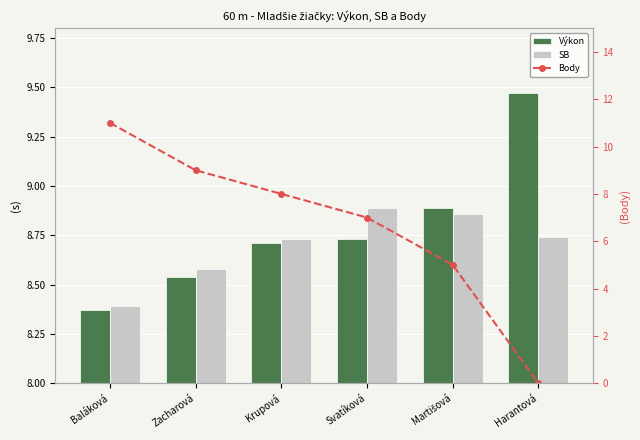

Which series has the largest total across all categories?

Výkon